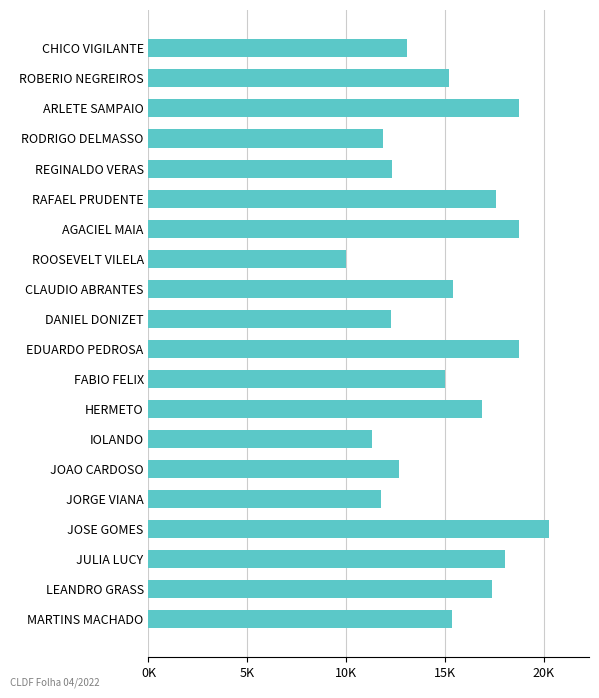

Are the bars horizontal?

Yes